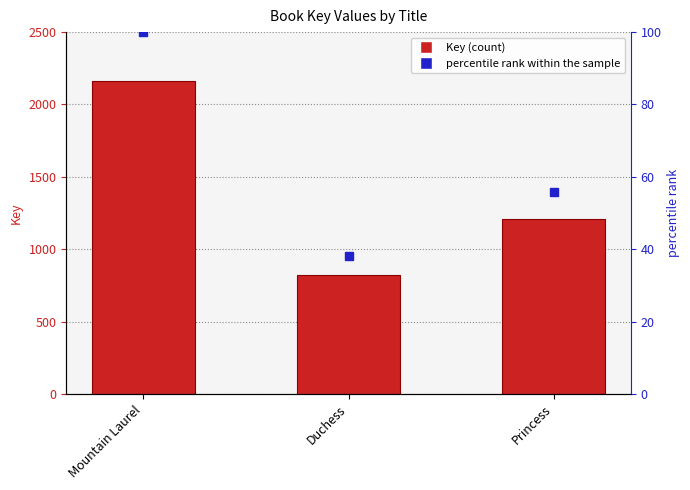

Is it true that the value at Princess is 1207?

True